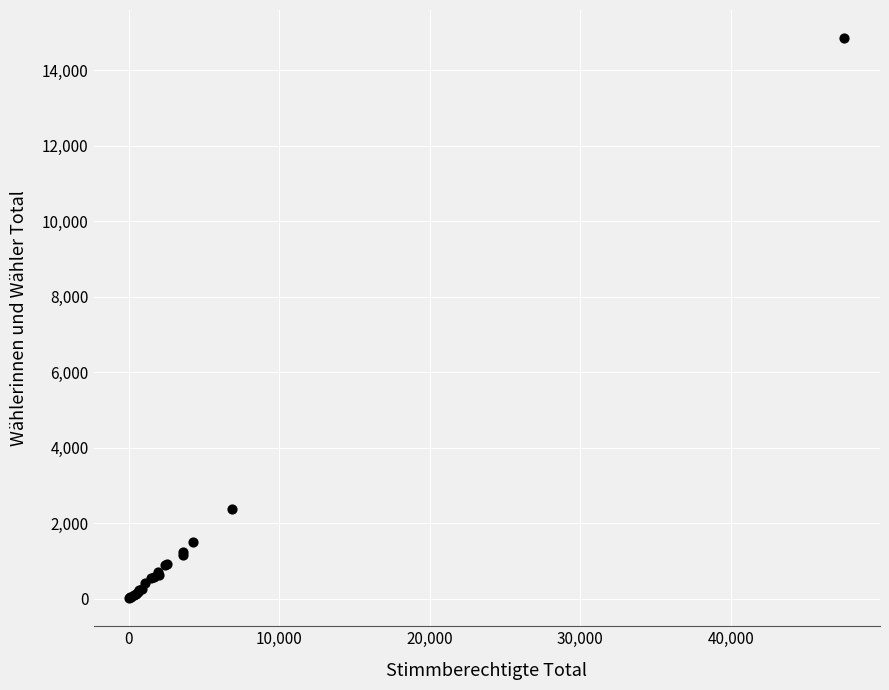

What Y value in the scatter plot is closest to 7431?

2378